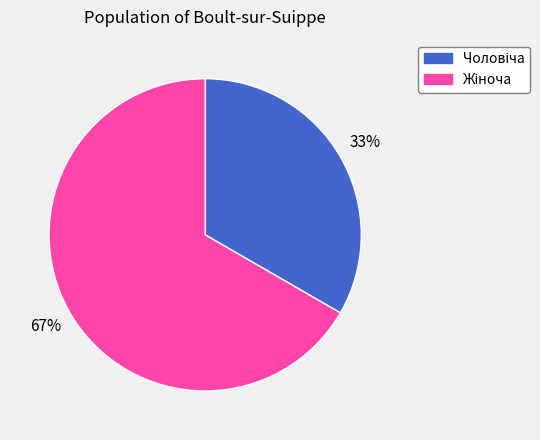

Is there any slice that represents more than half of the pie?

Yes